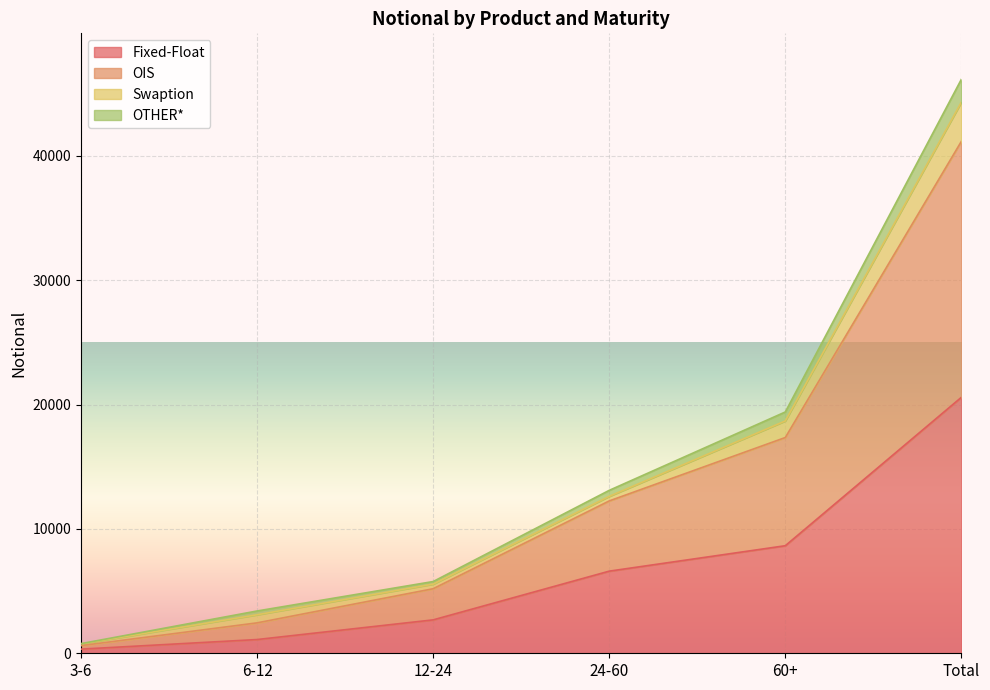

Between Total and 3-6, which is larger?

Total